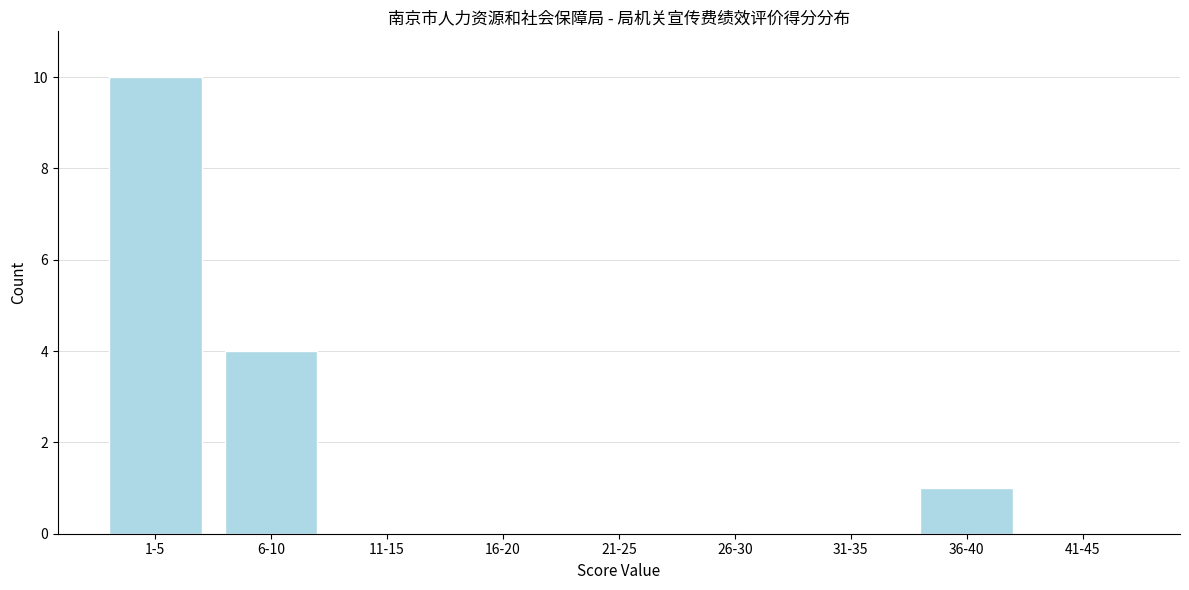

Reading right to left, list all the values displayed in this chart.

41-45=0	36-40=1	31-35=0	26-30=0	21-25=0	16-20=0	11-15=0	6-10=4	1-5=10